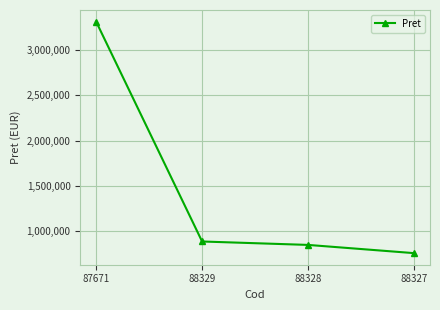

Which label corresponds to the largest value in the chart?

87671